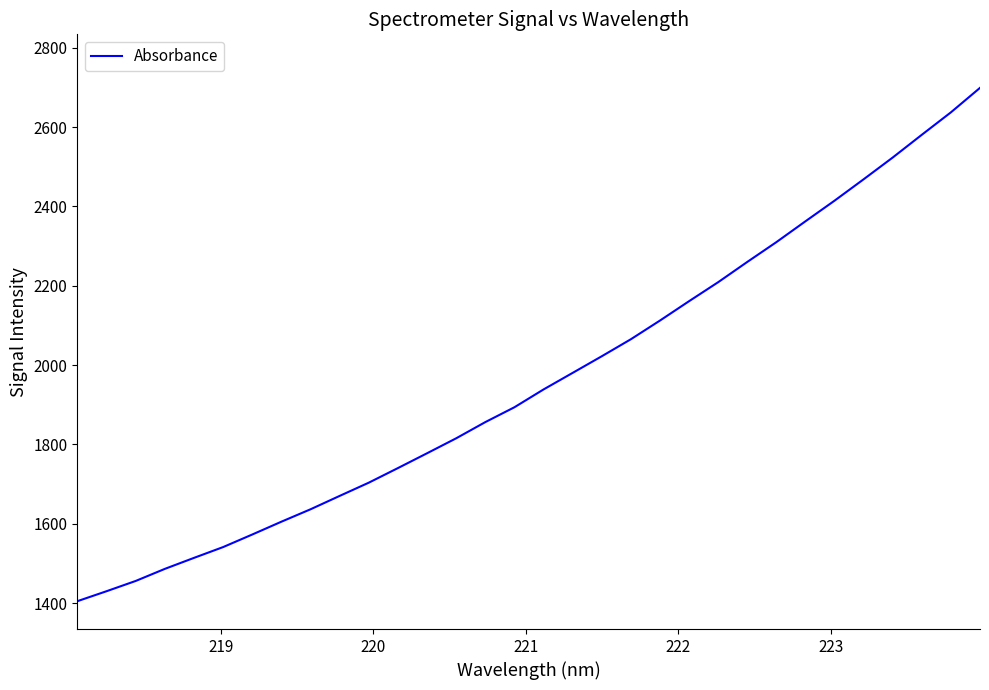

How many values are below 1938?

16